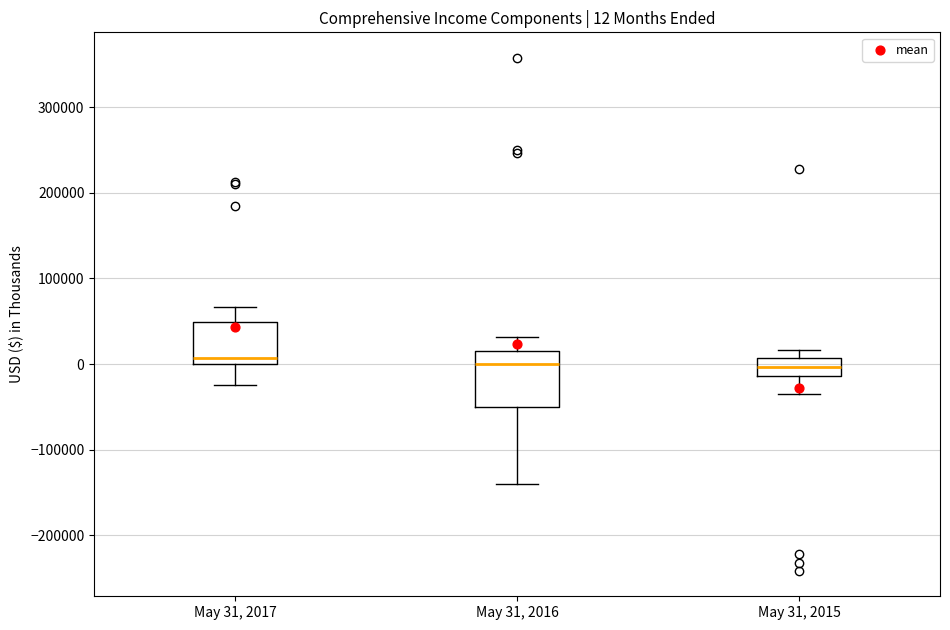

Which box is the tallest, from its lower edge to its upper edge?

May 31, 2016